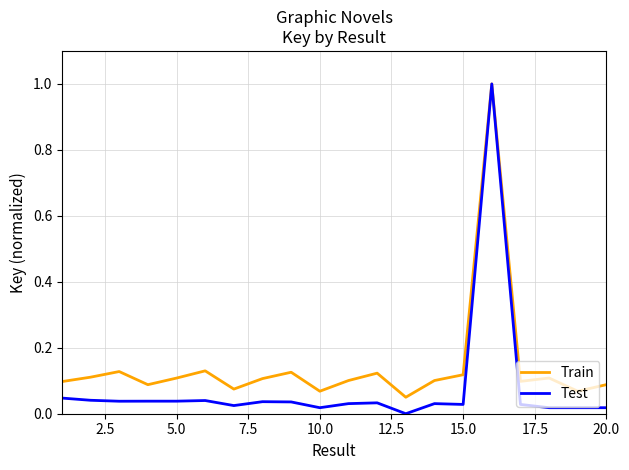

What is the maximum value shown in the chart?

1.0